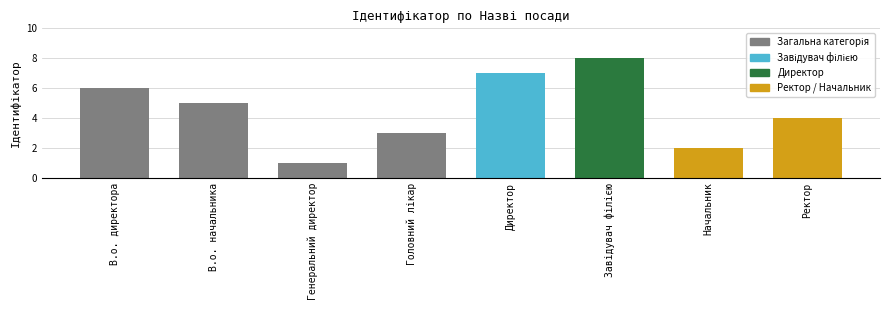

What is the change in value from Генеральний директор to Начальник?

+1